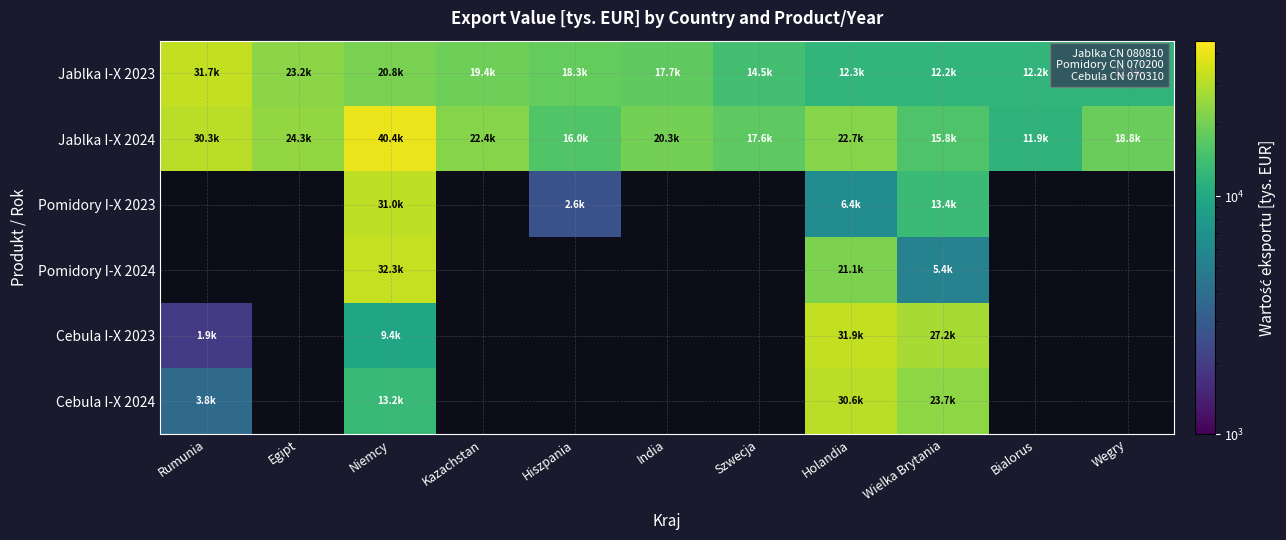

Read the Cebula I-X 2024 value at Holandia.

30561.7